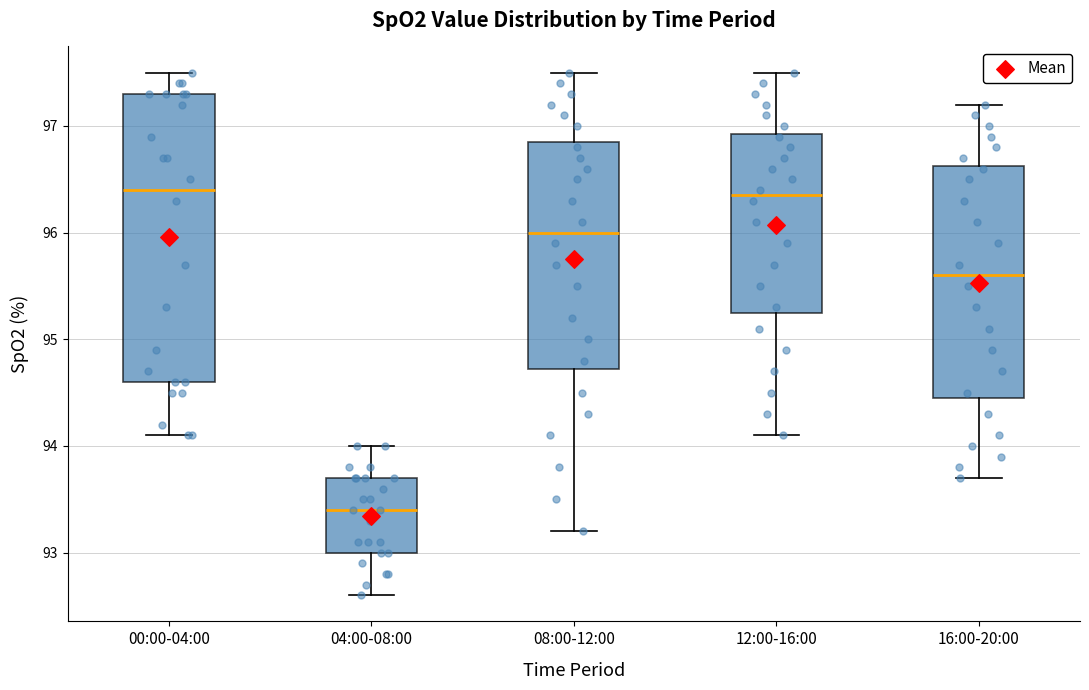

Comparing the boxes themselves (not the whiskers), which one is the tallest?

00:00-04:00